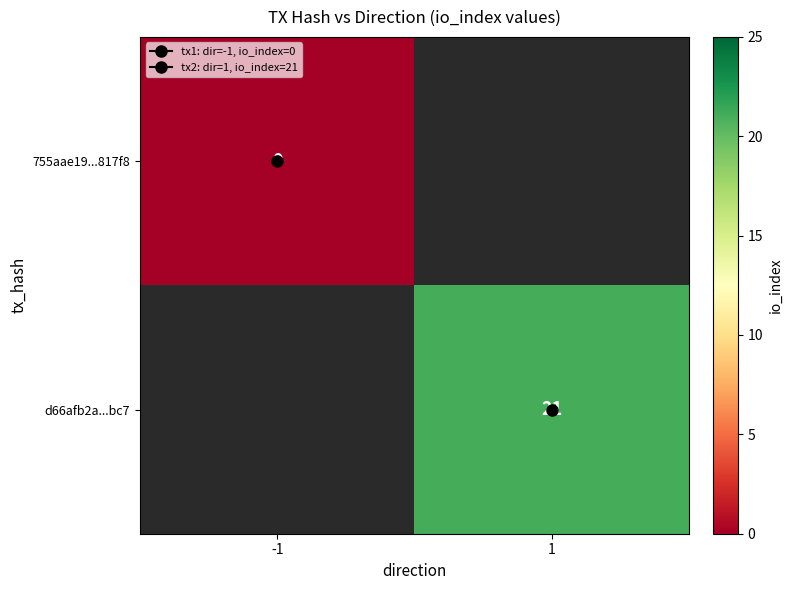

Between 1 and -1, which is larger?

-1